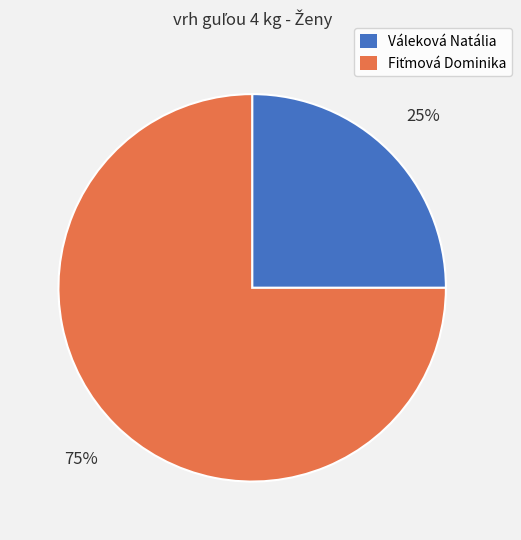

How many segments does this pie chart have?

2